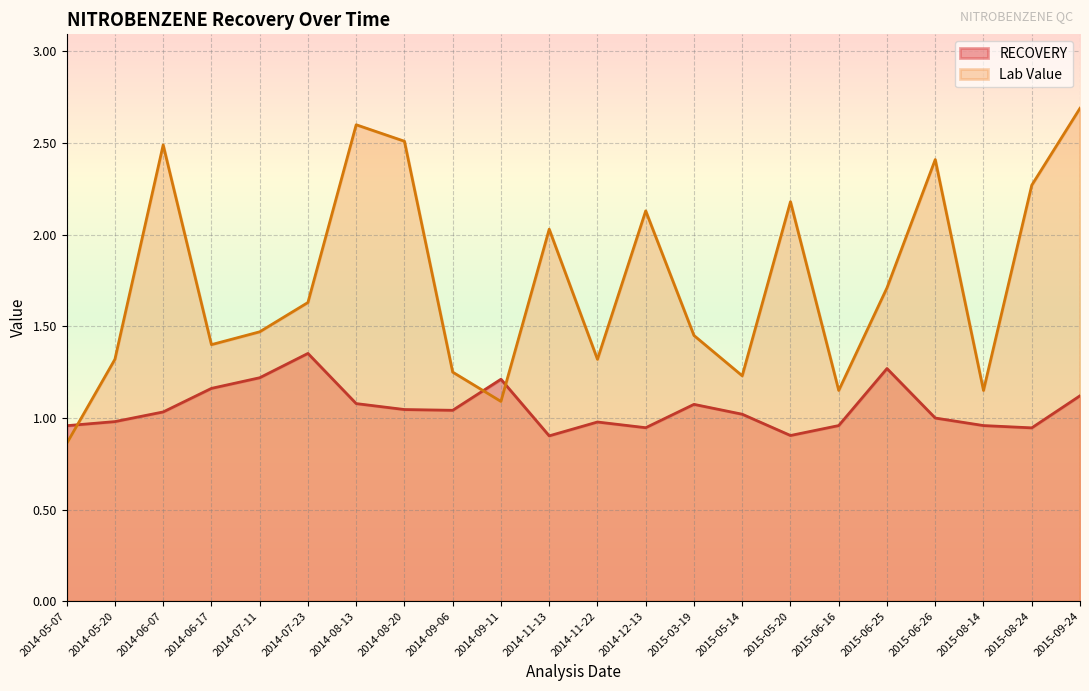

What is the difference between the Lab Value values at 2015-06-25 and 2014-07-11?

0.2